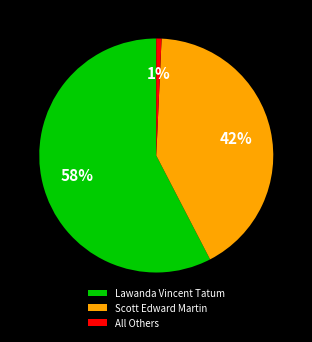

To the nearest percent, what portion does All Others represent?

1%